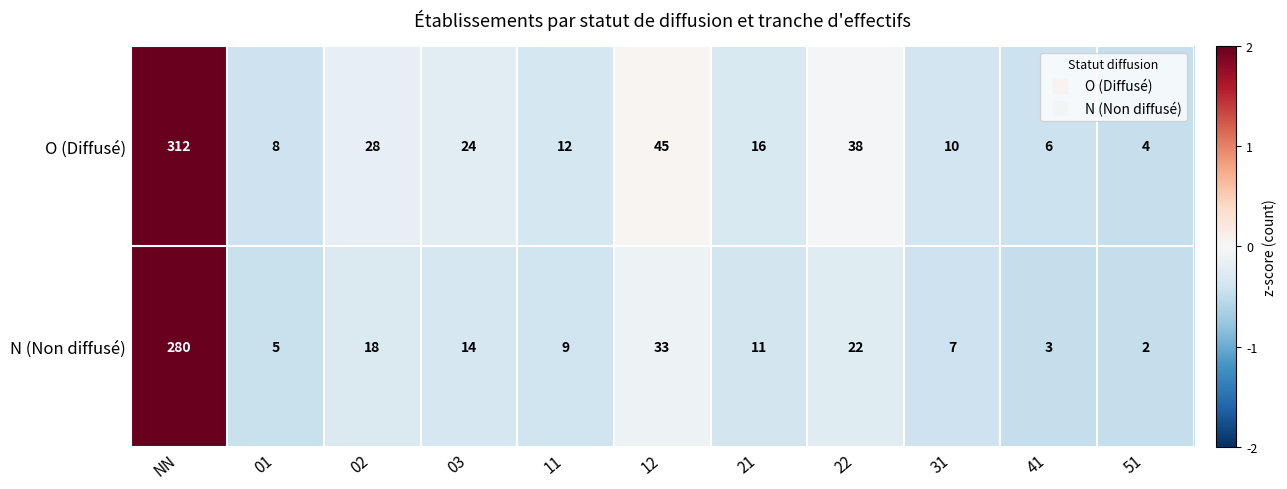

What is the total value across all series at 02?

46